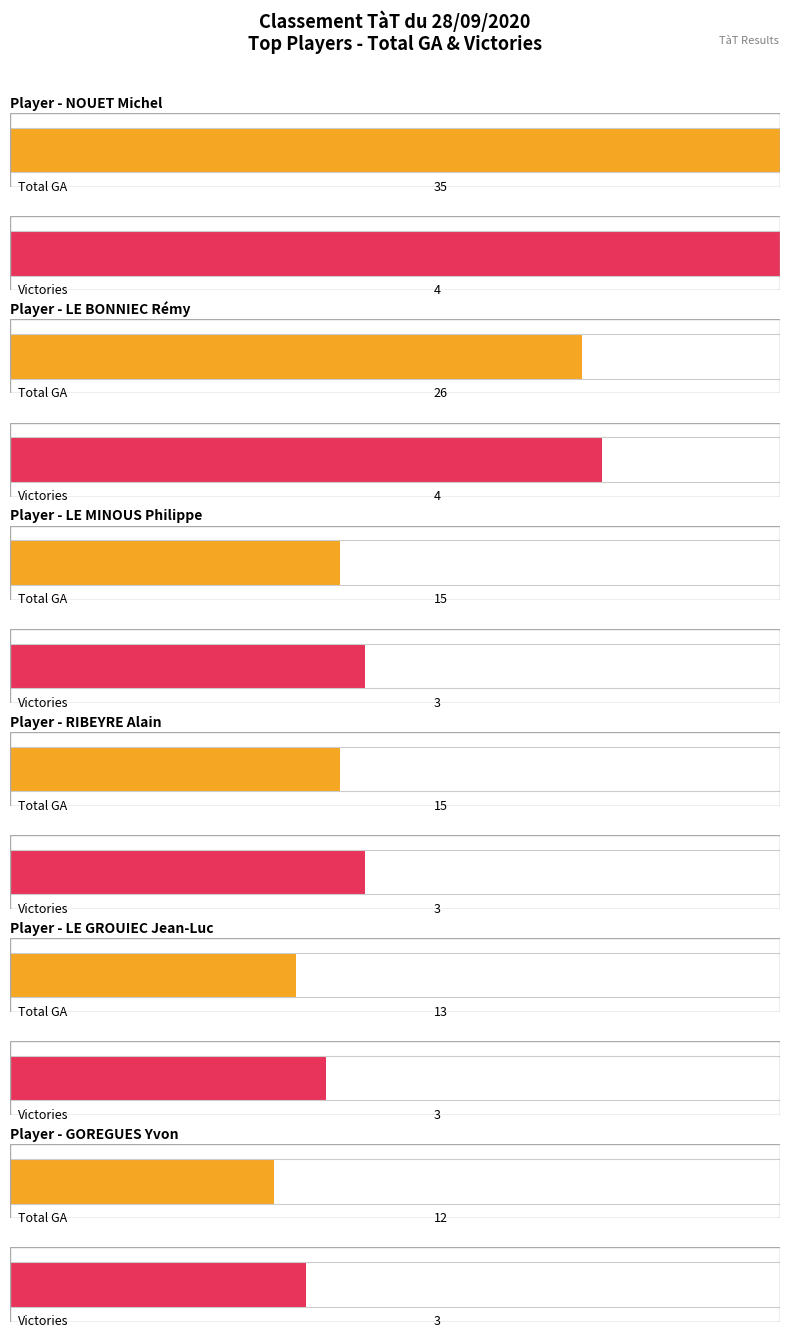

How many data points does each series have?

6